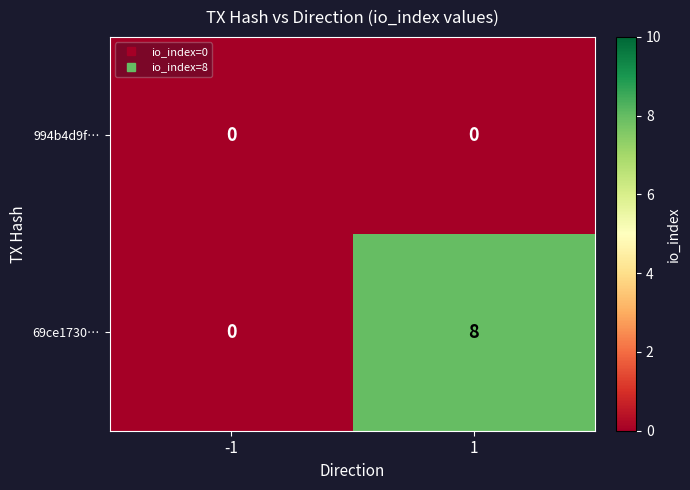

Reading left to right, transcribe all the data shown in this chart.

994b4d9f…: -1=0	1=0
69ce1730…: -1=0	1=8